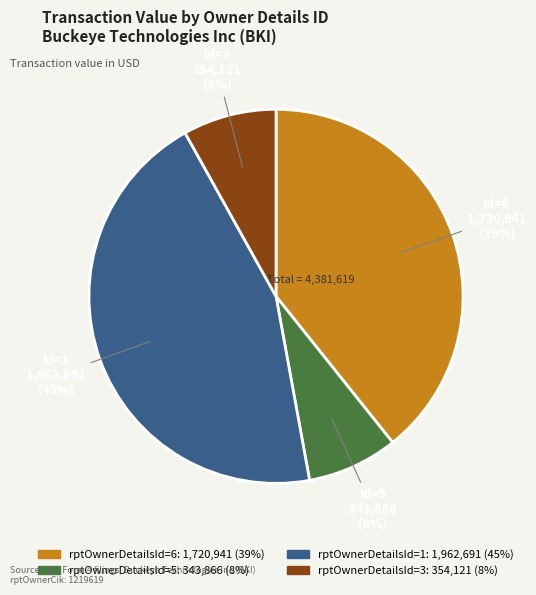

To the nearest percent, what is the average slice percentage?

25%